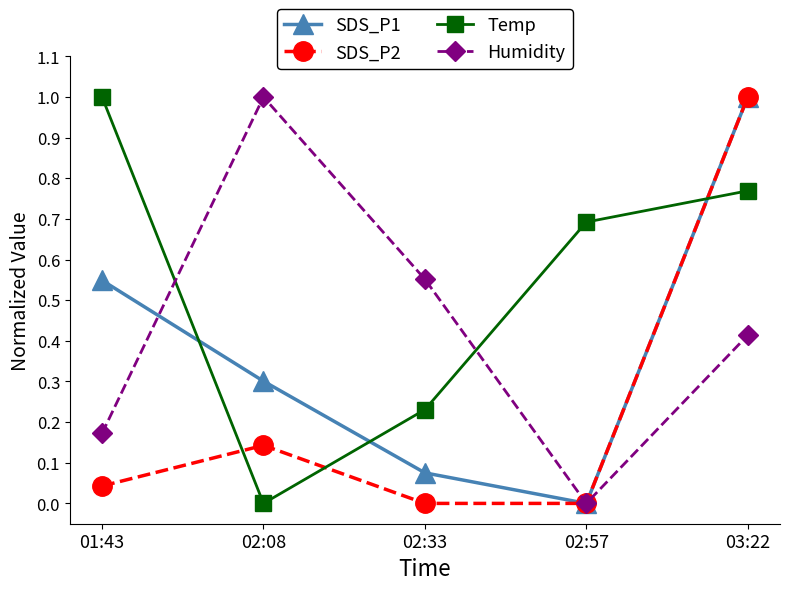

Rank the categories by Temp value from highest to lowest.

01:43, 03:22, 02:57, 02:33, 02:08